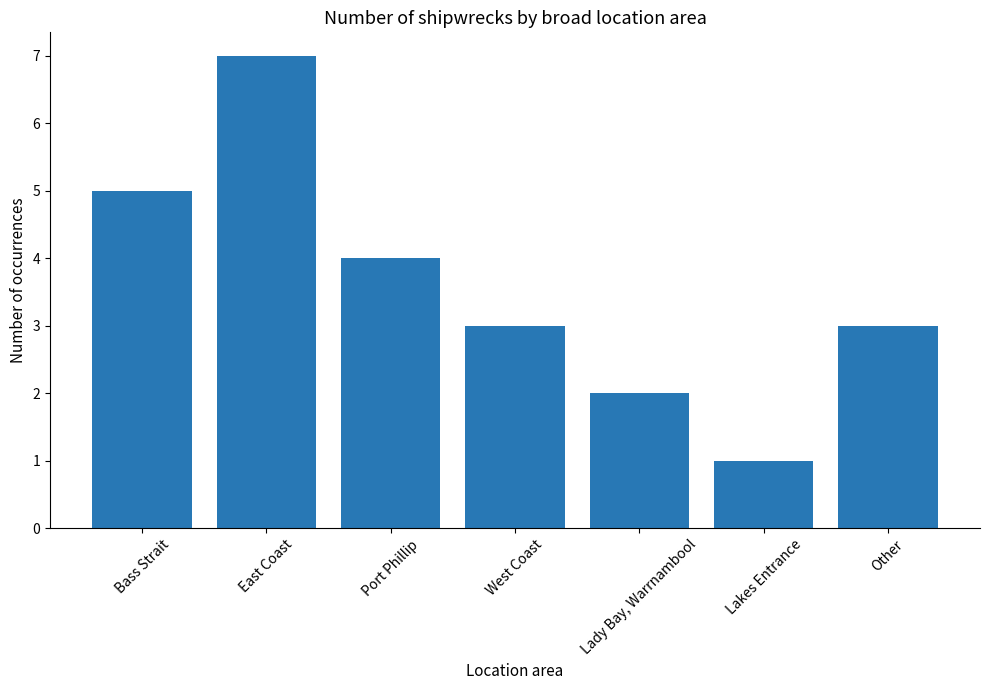

Which category has the lowest value across all series?

Lakes Entrance